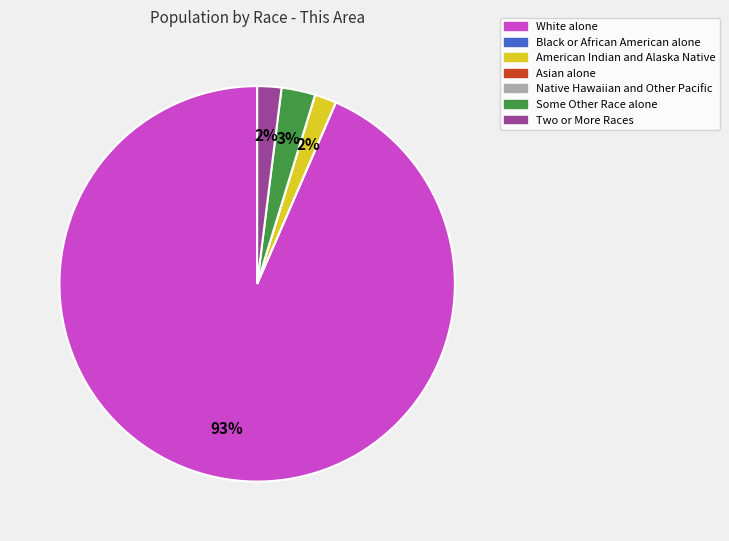

What is the largest slice in the pie chart?

White alone